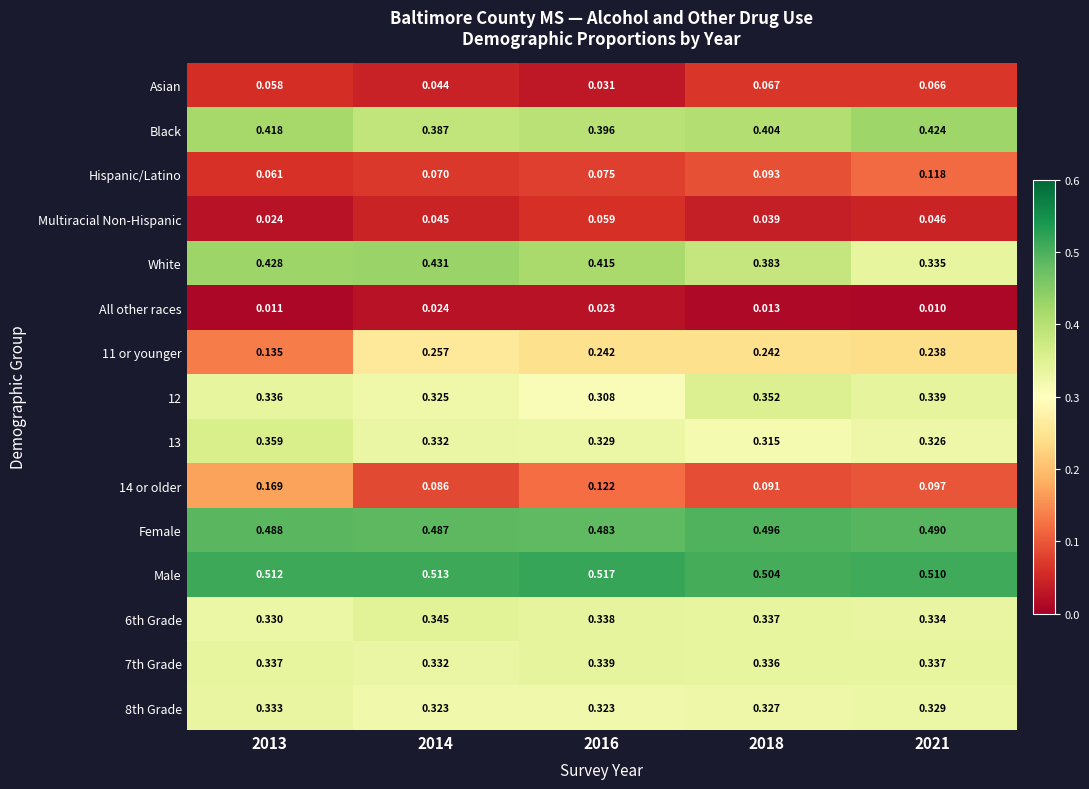

Which series changed the most between 2014 and 2018?

White